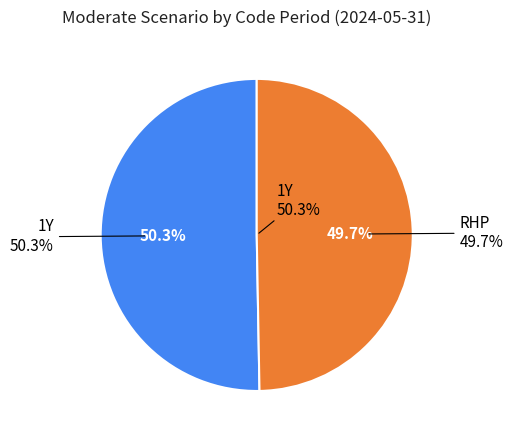

Rank the categories by value from highest to lowest.

1Y, RHP